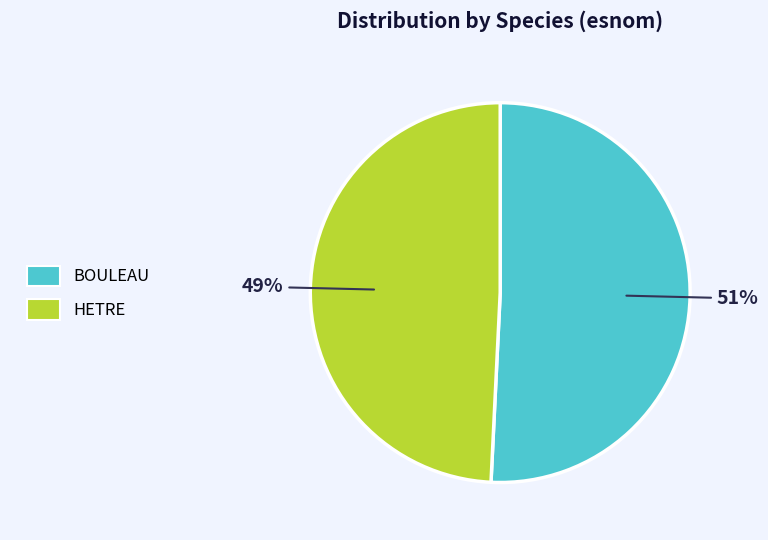

To the nearest percent, what is the average slice percentage?

50%